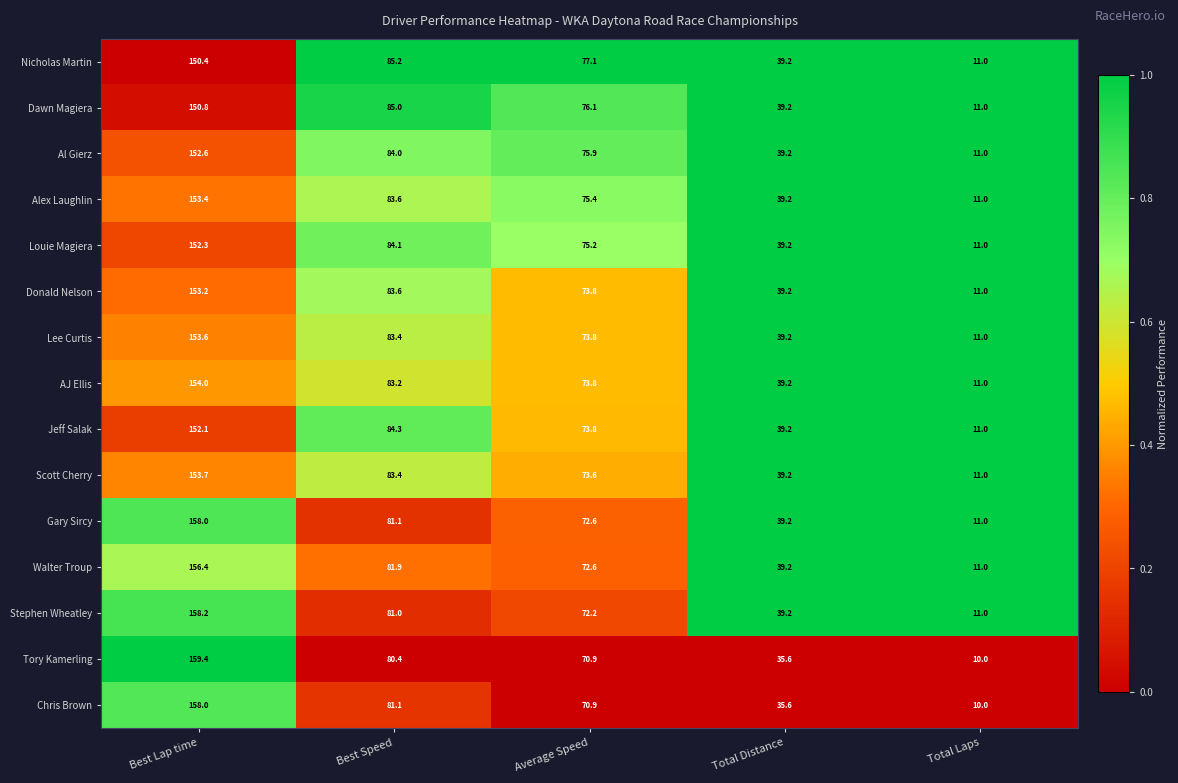

What is the difference between the second highest and second lowest values in the Donald Nelson series?

44.4